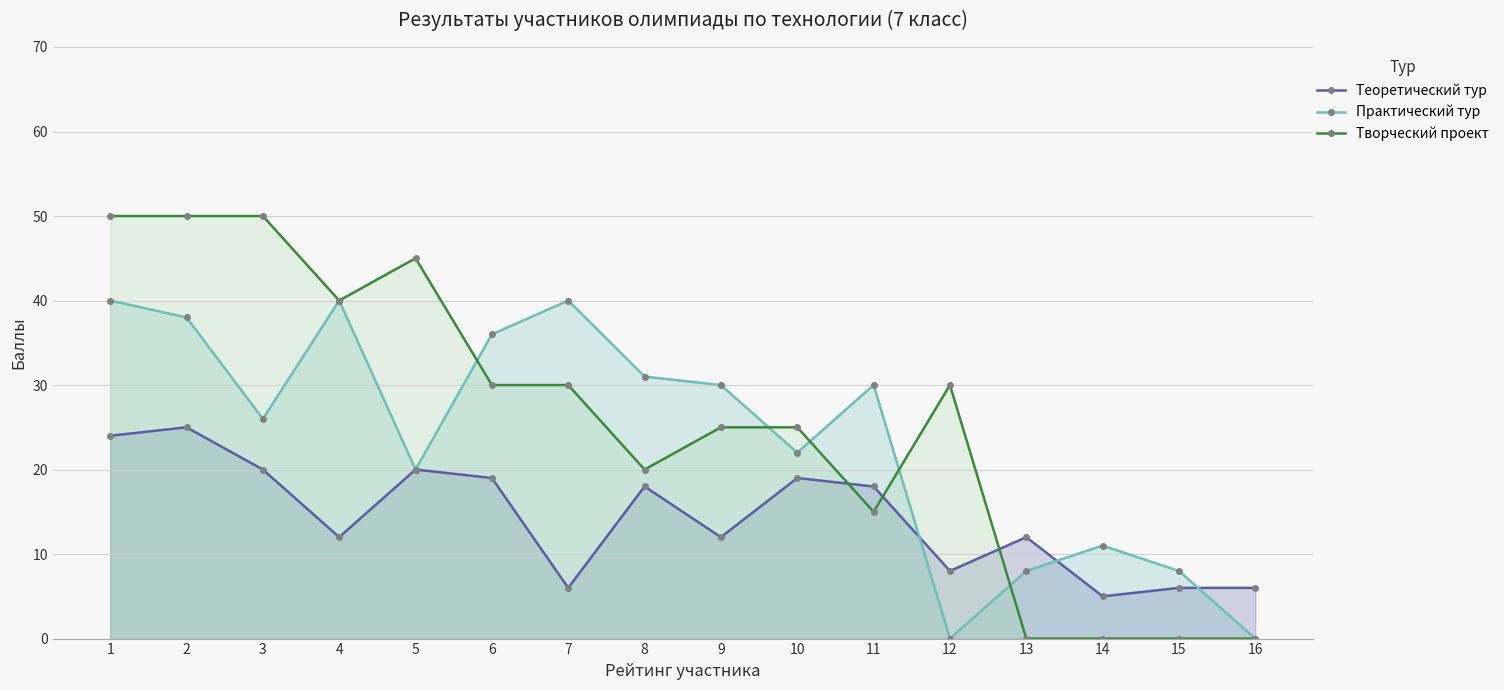

What is the spread (max minus min) of values at 6?

17